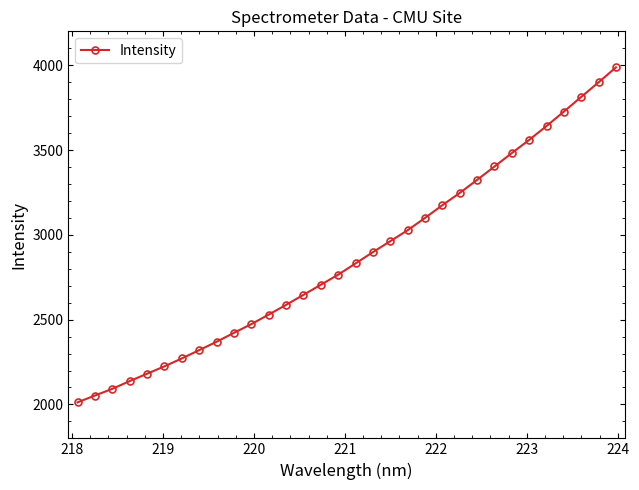

Is this an area chart (filled region under the line)?

No